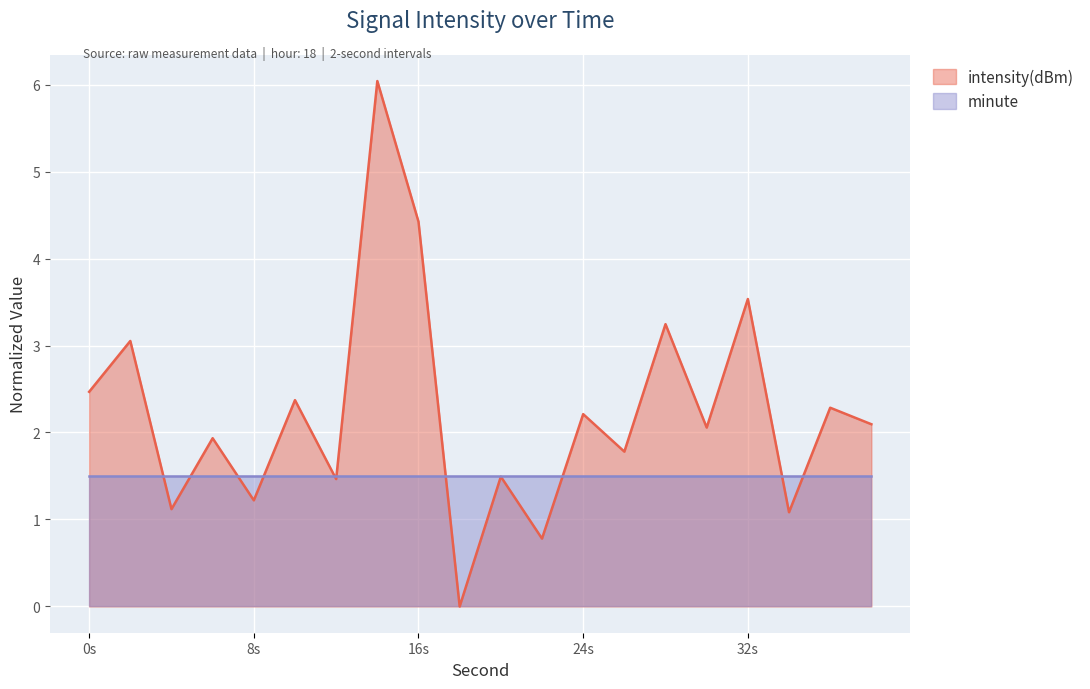

At which category does the chart reach its peak across all series?

14